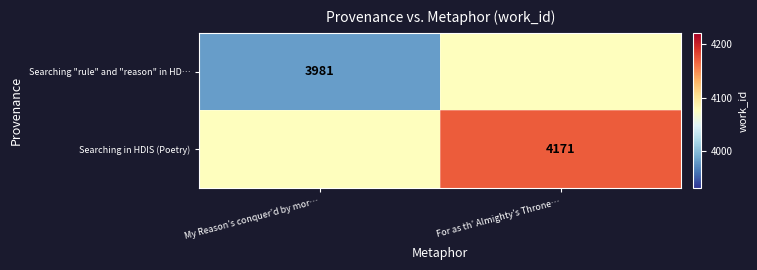

At which category is the sum across all series the highest?

For as th’ Almighty’s Throne…